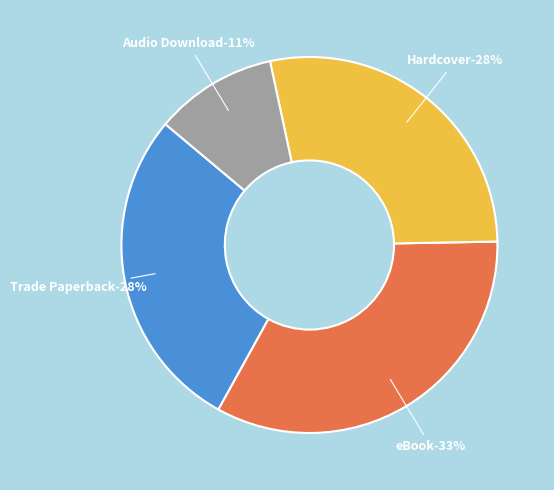

Which slice is the smallest?

Audio Download